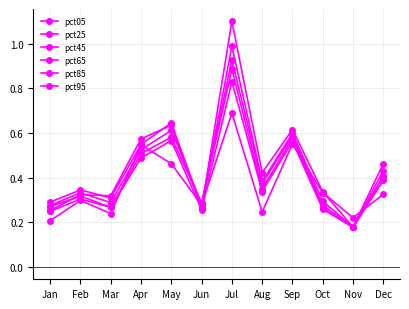

How many lines are shown in the chart?

6